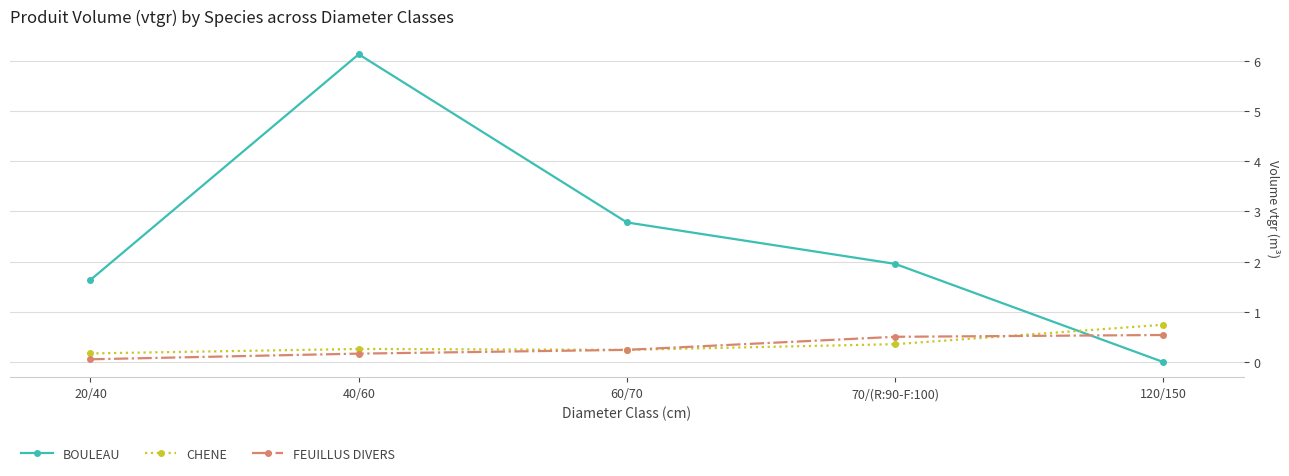

Where do FEUILLUS DIVERS and BOULEAU first cross each other?

70/(R:90-F:100) and 120/150